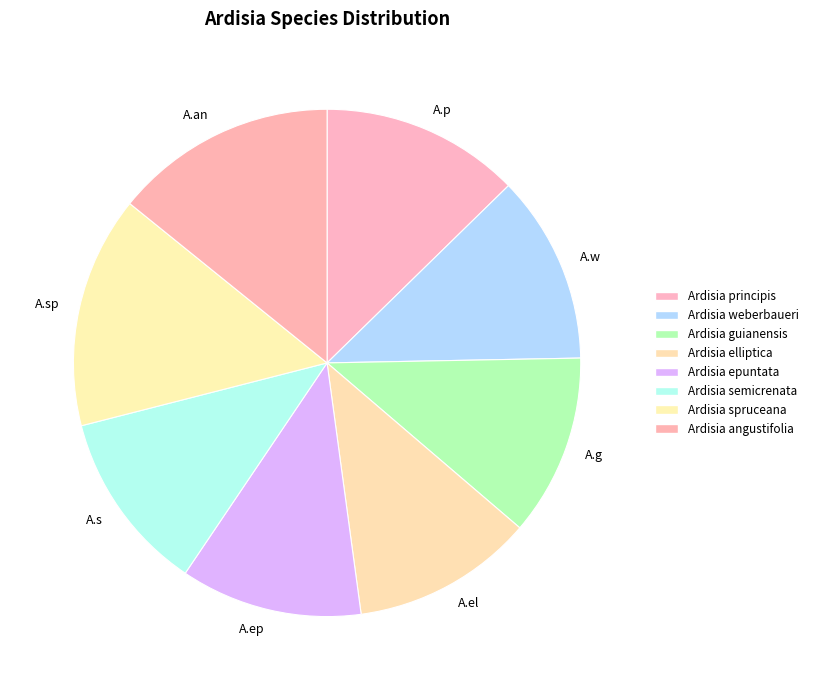

Count the number of slices in the pie.

8